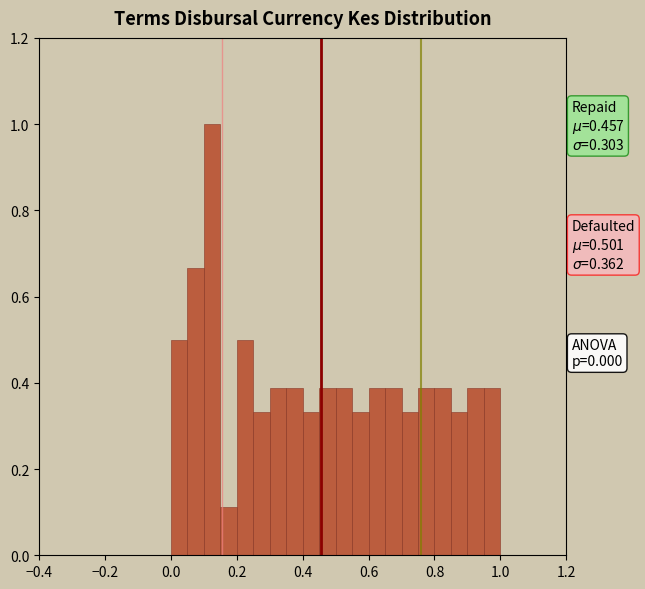

Around what value on the x-axis is the tallest bar? Give the approximate position of its centre, as read against the axis.

0.12